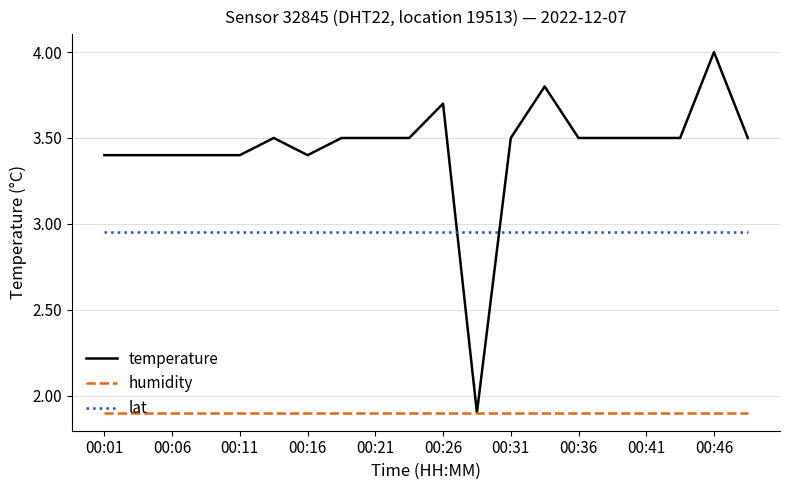

How many lines are shown in the chart?

3